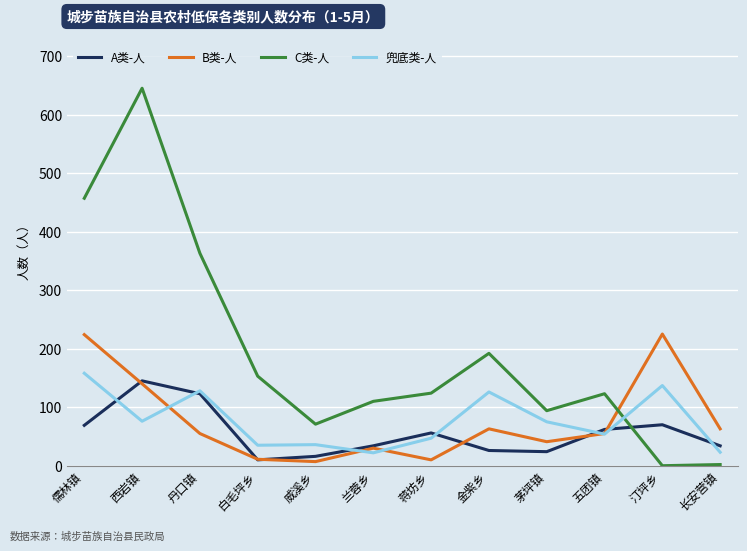

Which series changed the most between 威溪乡 and 五团镇?

C类-人